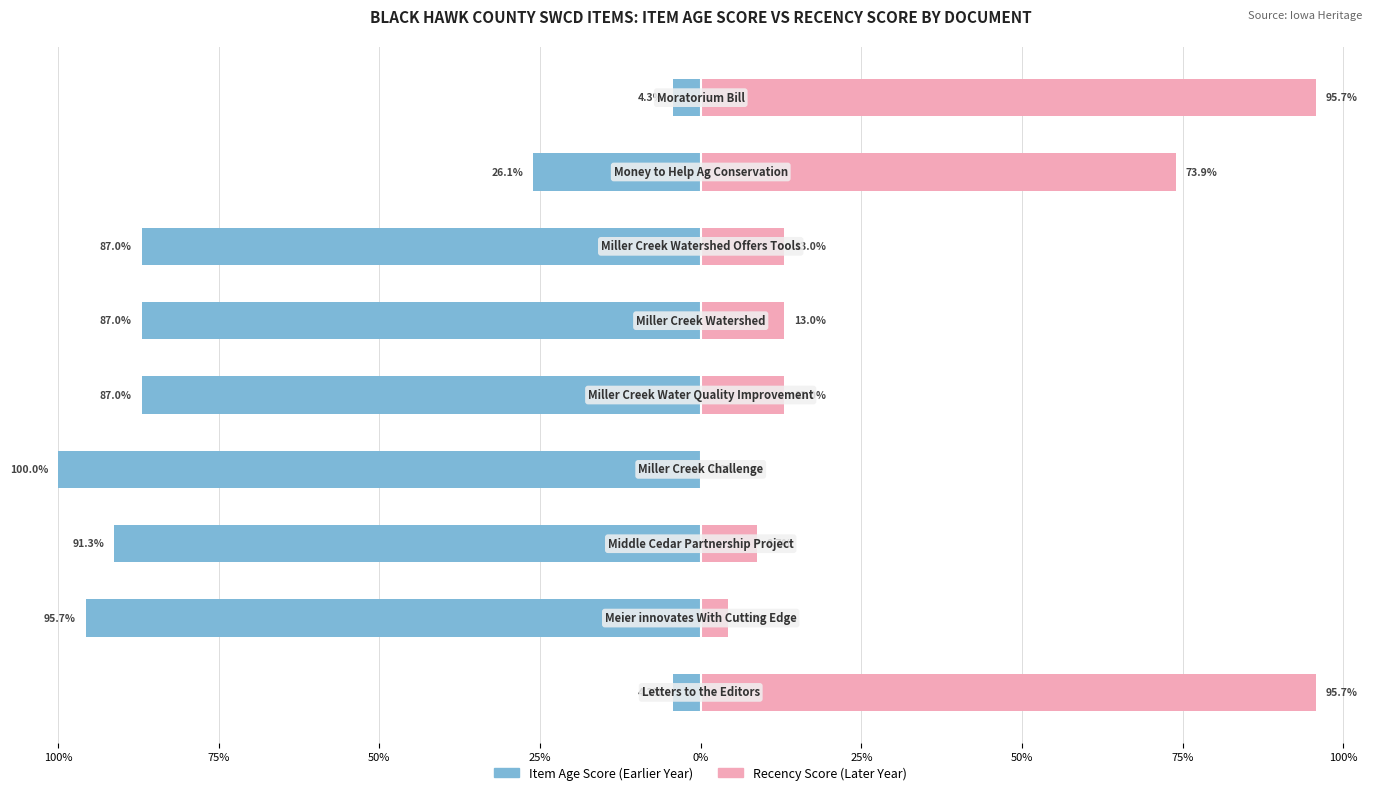

How many series are shown in this chart?

2